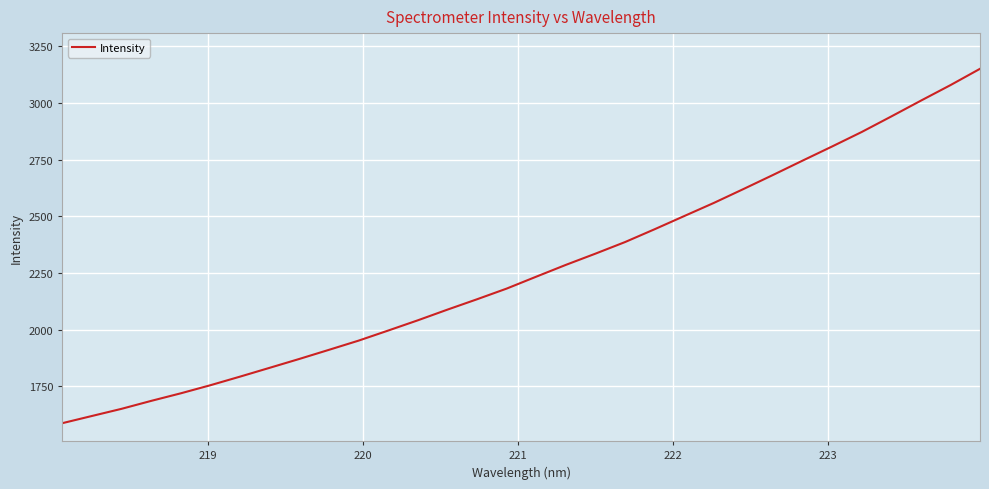

What is the maximum value shown in the chart?

3151.0